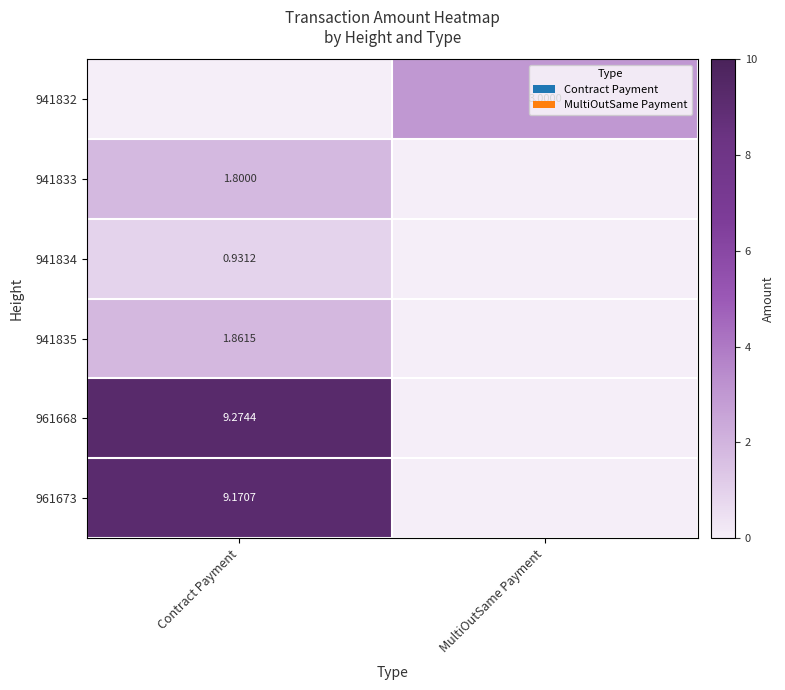

Is the value of 941834 at Contract Payment greater than the value of 961673 at Contract Payment?

No